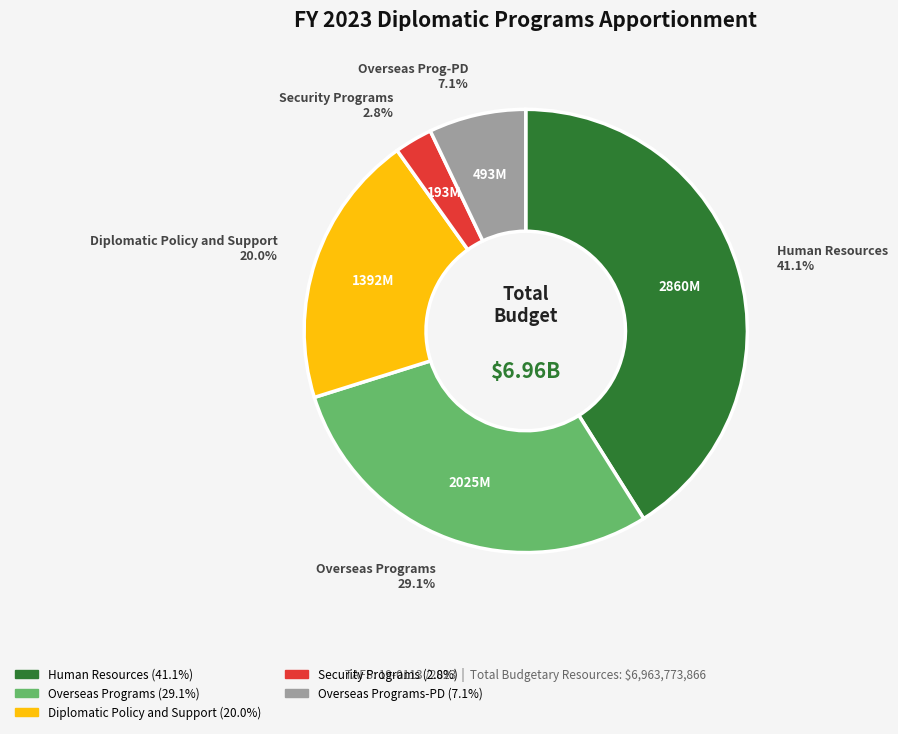

How many segments does this pie chart have?

5